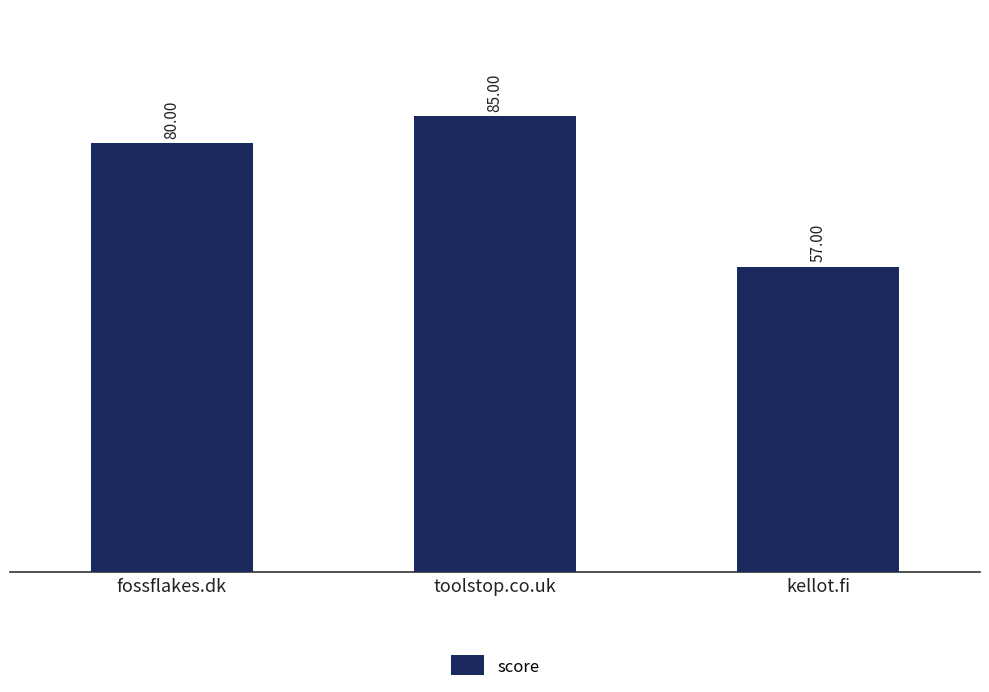

What is the ratio of the value at toolstop.co.uk to the value at kellot.fi?

1.5